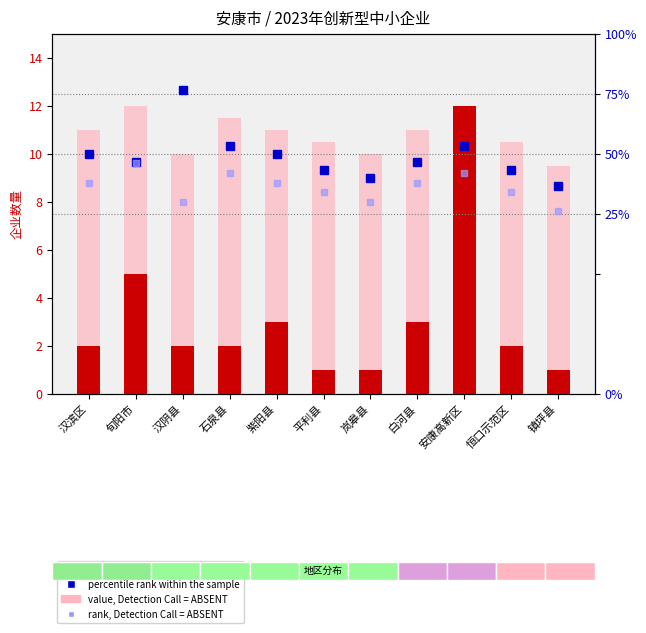

What is the highest value of the value, Detection Call = ABSENT series?

12.0